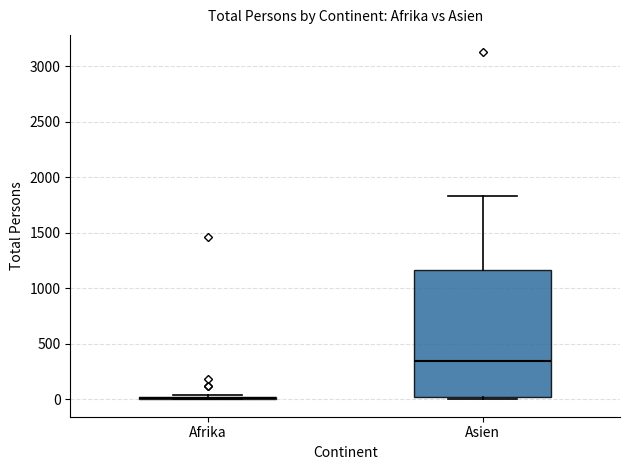

Where does the median line of the box for Asien sit on the y-axis? The values are not printed on the chart, so give them approximately, as read against the axis.

350